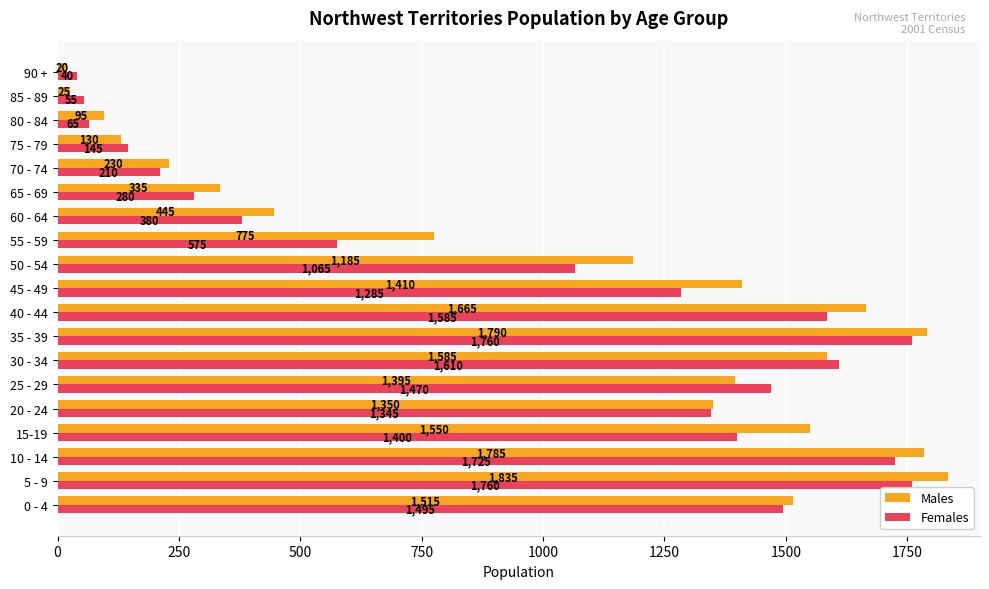

At which category is the sum across all series the highest?

5 - 9